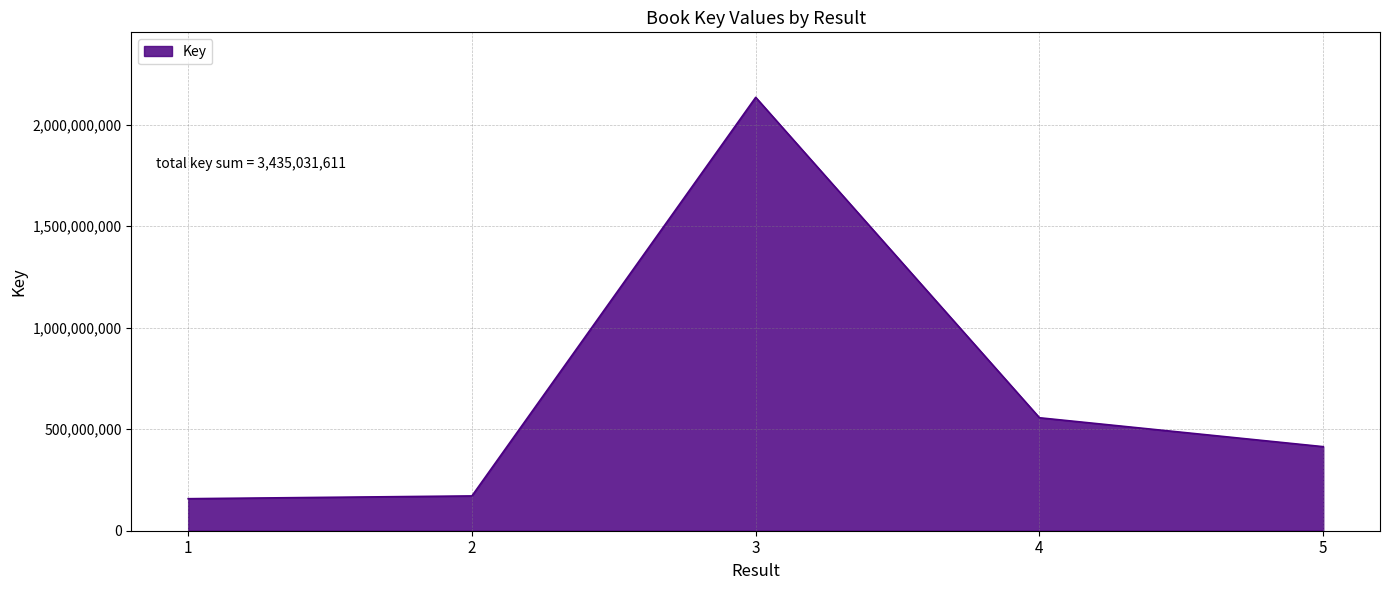

Count the number of data series in this chart.

1